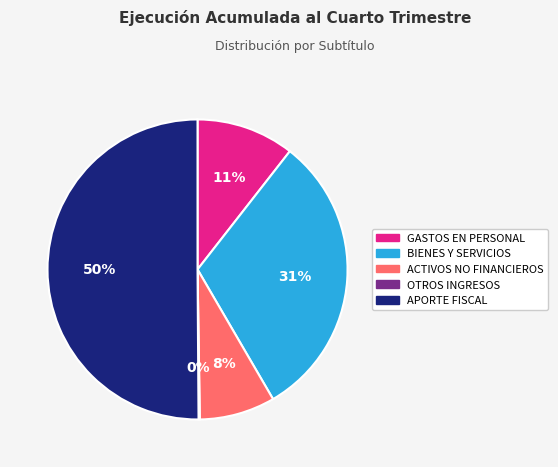

To the nearest percent, what is the average slice percentage?

20%